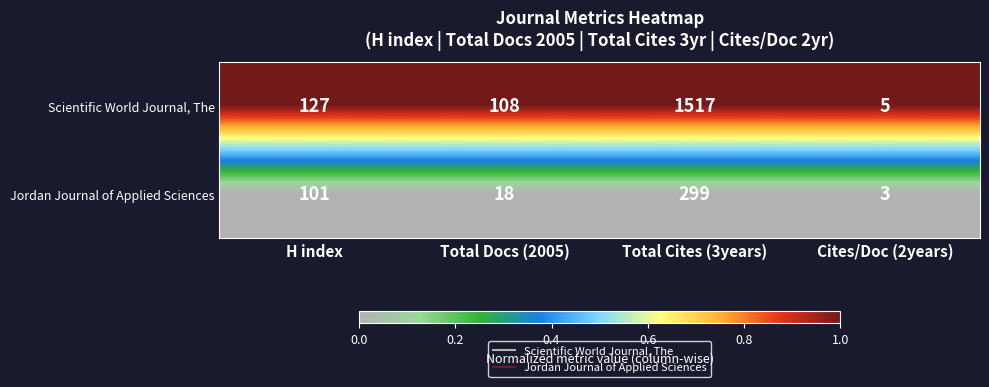

The Scientific World Journal, The series shows 1517 at Total Cites (3years). True or false?

True